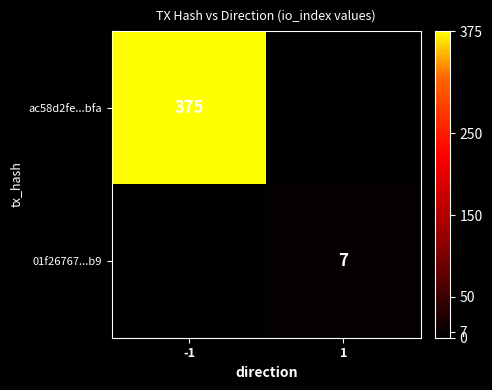

The value of ac58d2fe...bfa at -1 is 120. True or false?

False